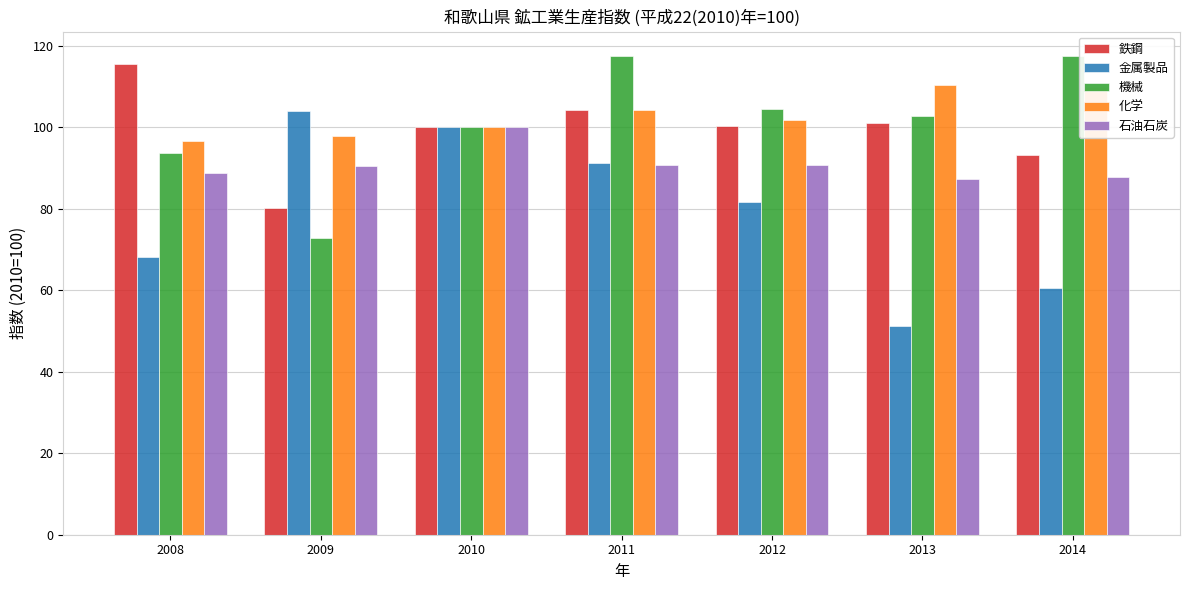

What is the total value across all series at 2011?

508.1